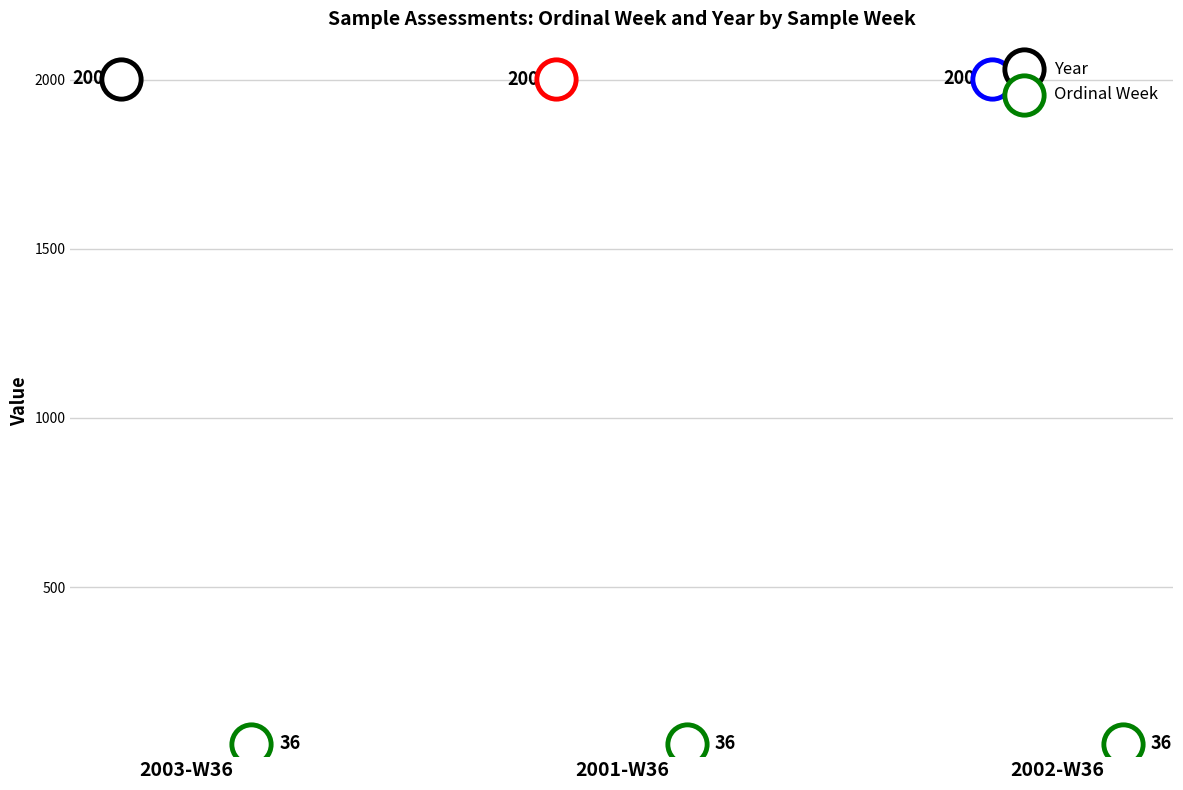

What are all the series names shown in the legend?

Year, Ordinal Week